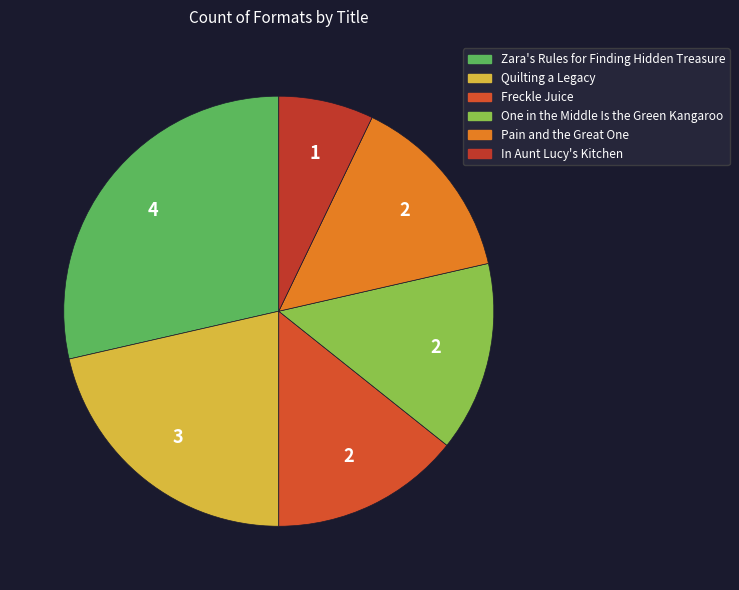

The Freckle Juice slice represents 23% of the pie. True or false?

False